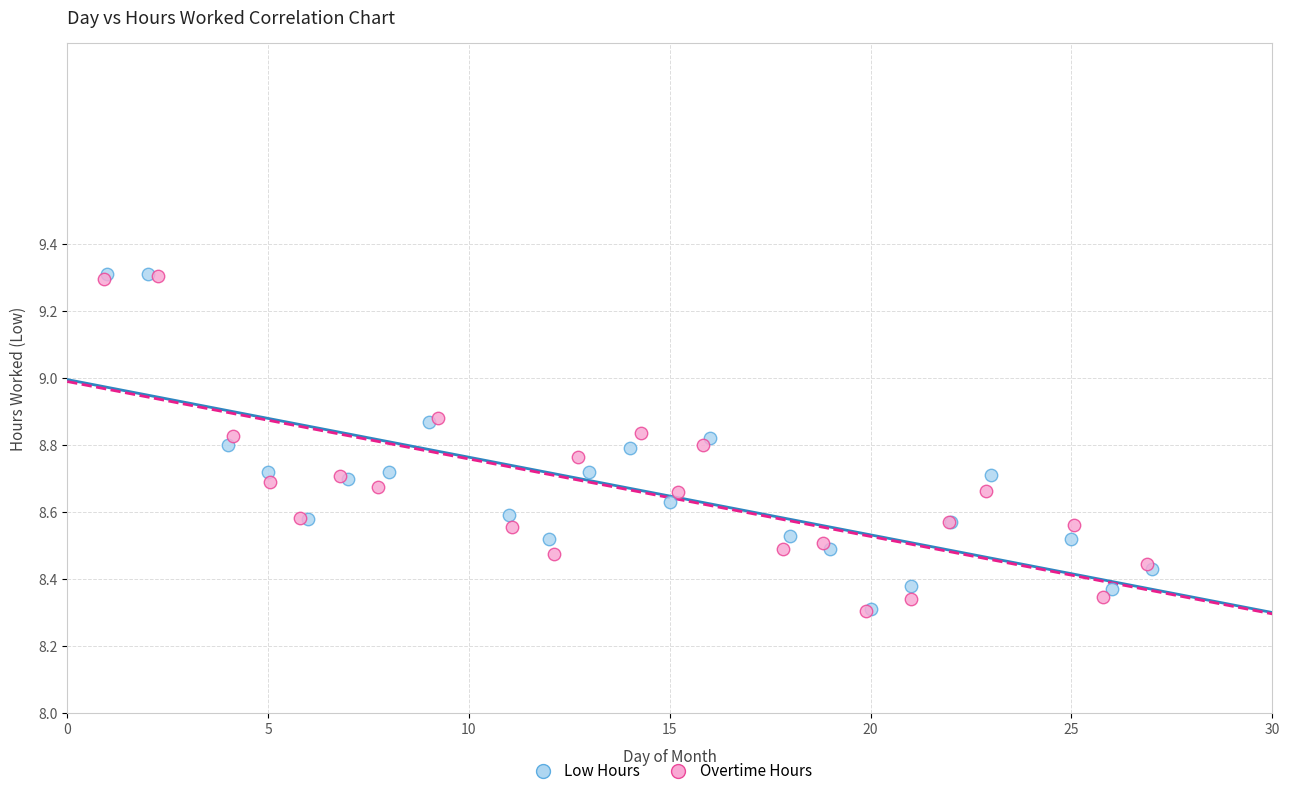

What are all the series names shown in the legend?

Low Hours, Overtime Hours